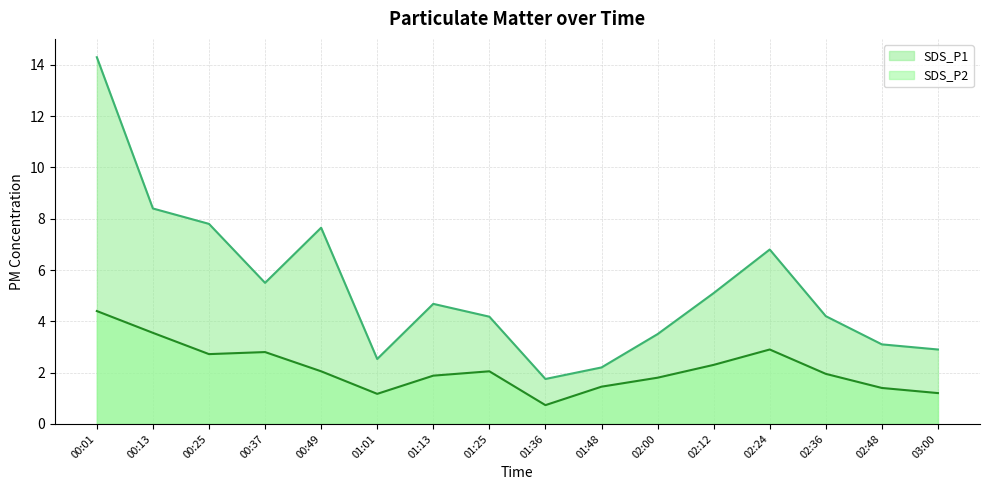

Does the chart have visible grid lines?

Yes